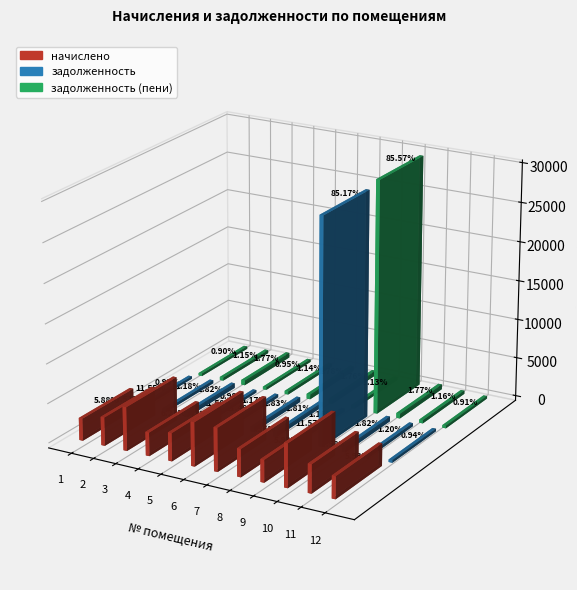

Which series has the largest range (max minus min)?

задолженность (пени)